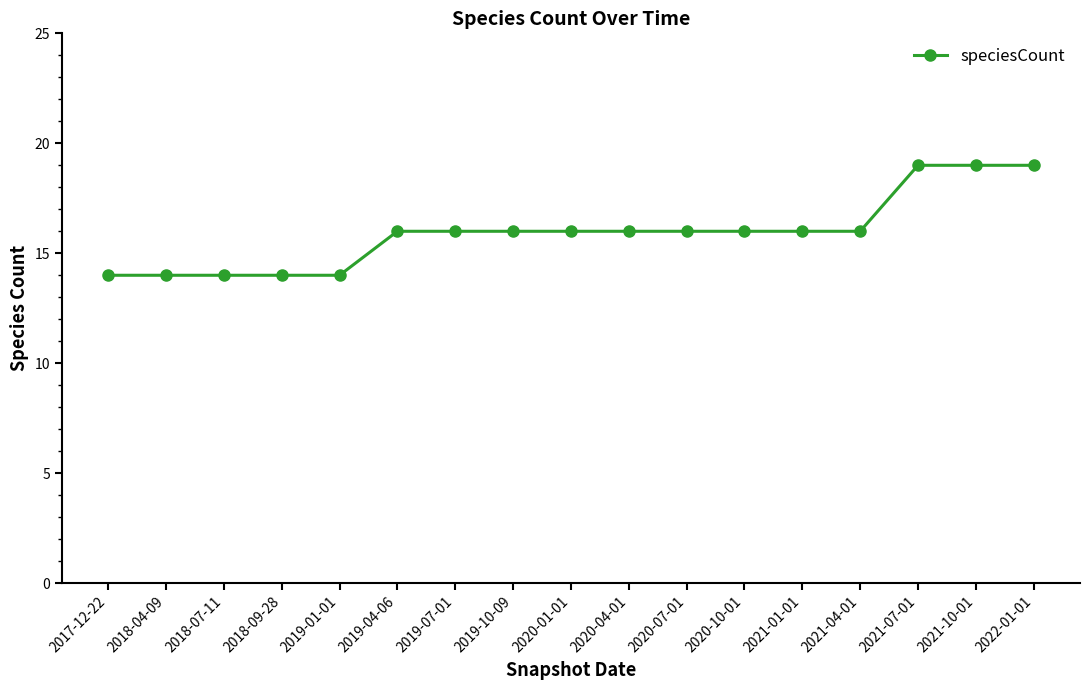

How many data points does each series have?

17